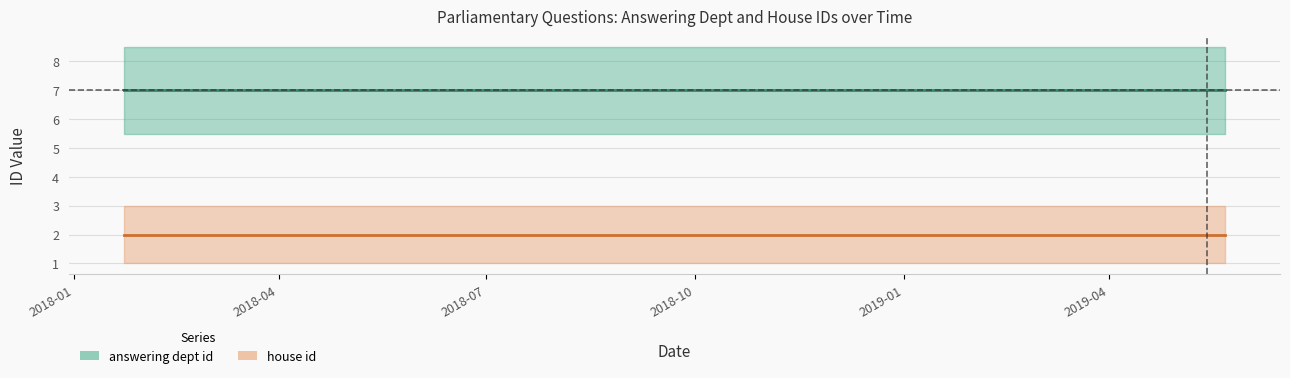

What is the value of the house id point at the 1st from the left?

2